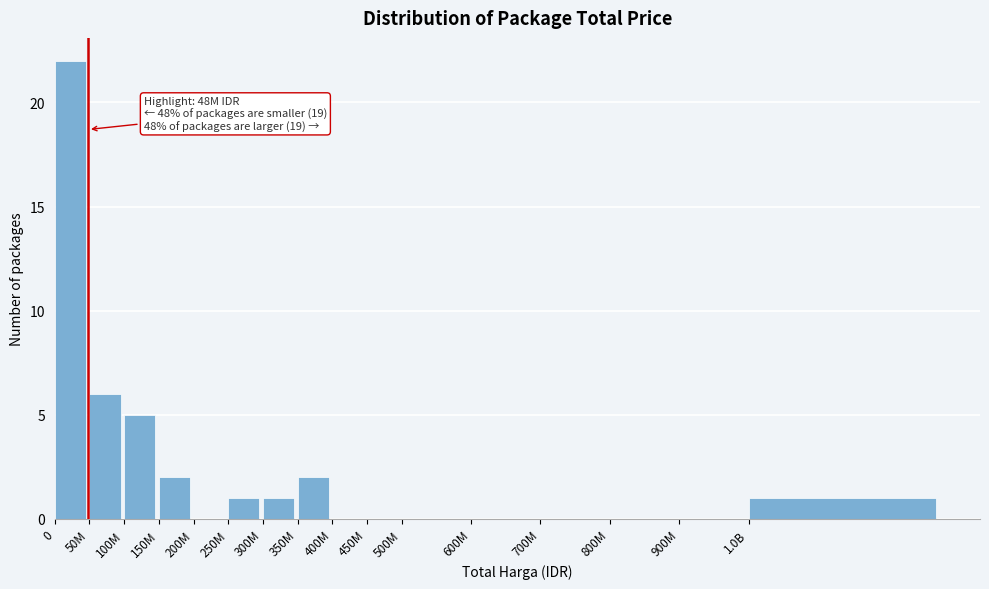

Reading left to right, what are all the values shown in this chart?

0=22	50M=6	100M=5	150M=2	200M=0	250M=1	300M=1	350M=2	400M=0	450M=0	500M=0	600M=0	700M=0	800M=0	900M=0	1.0B=1